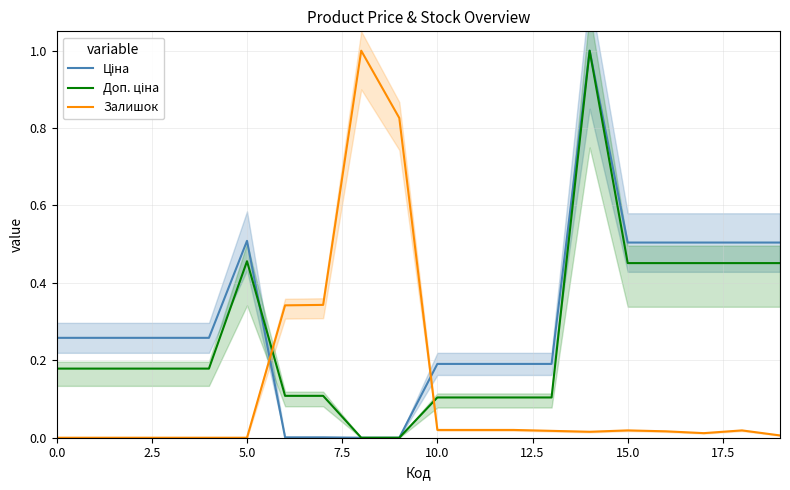

What is the total value across all series at 11?

0.3